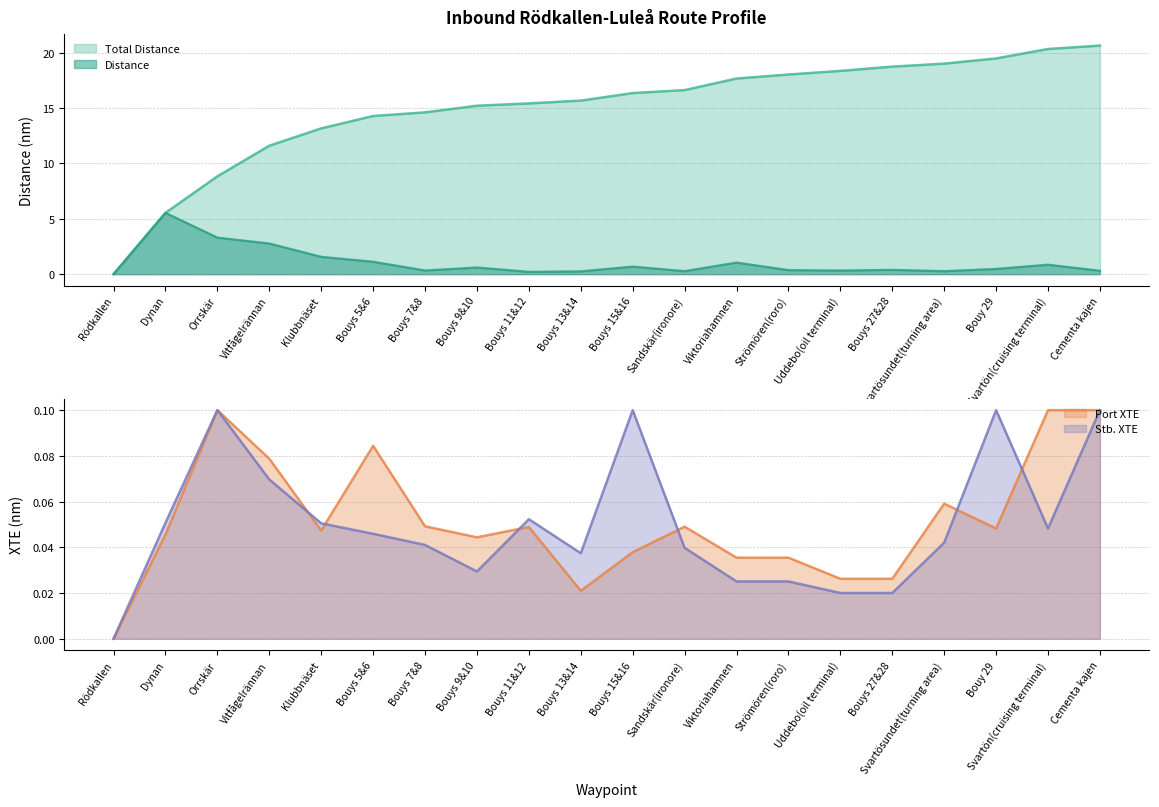

Between Klubbnäset and Uddebo(oil terminal), which series saw the biggest shift?

Total Distance